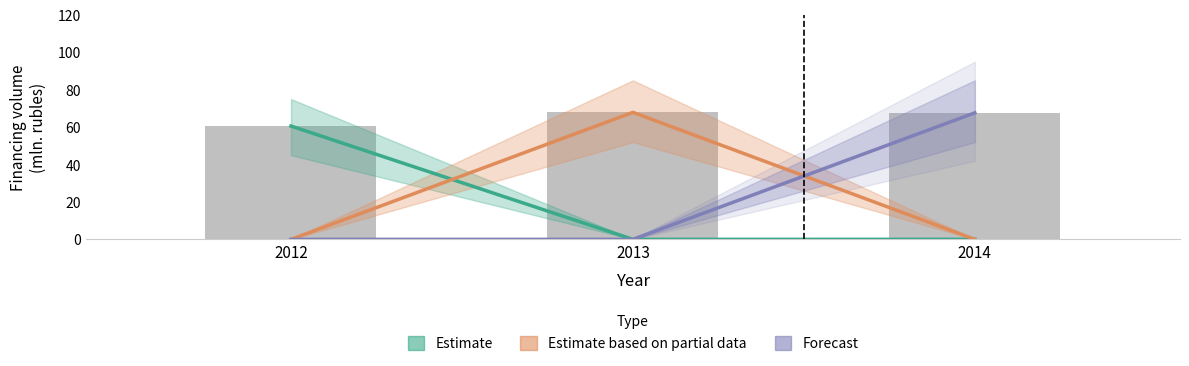

Rank the categories by Estimate based on partial data value from highest to lowest.

2013, 2012, 2014